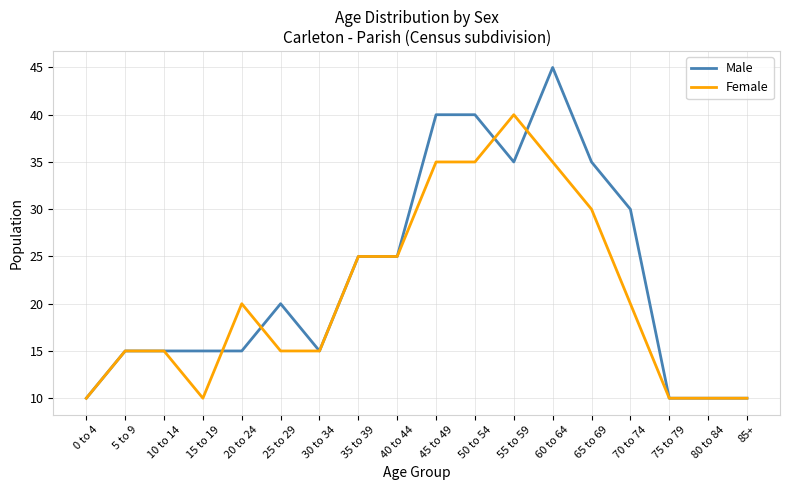

At which category is the sum across all series the highest?

60 to 64